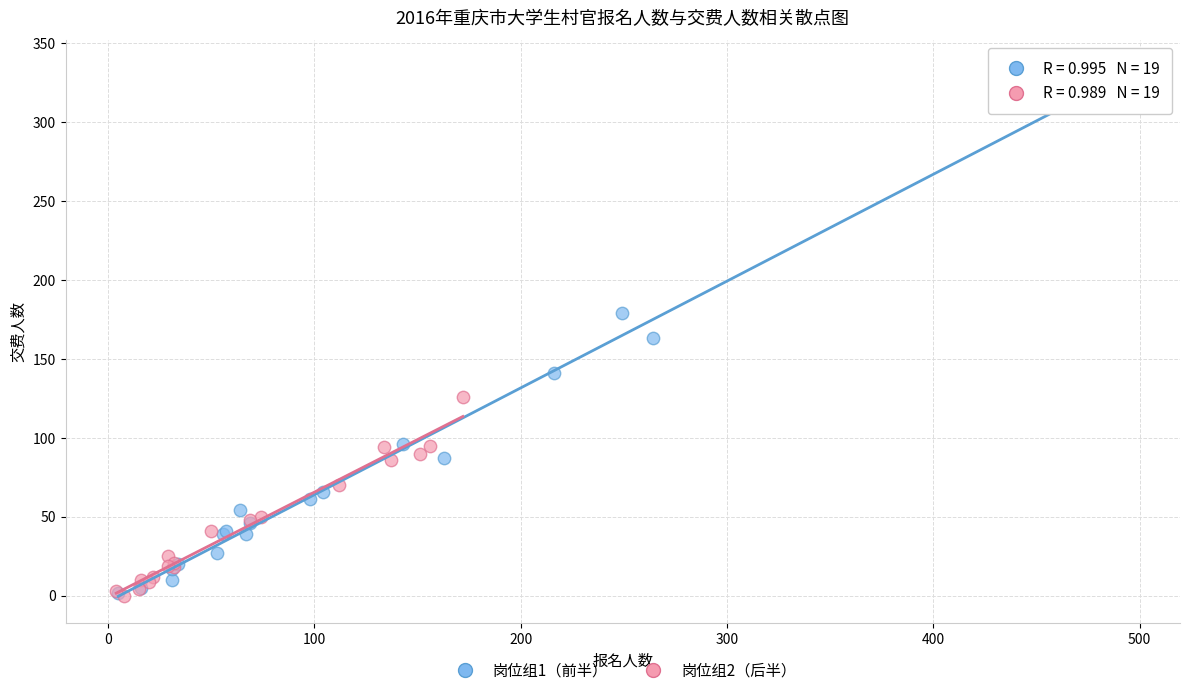

Which series has the largest Y range (max minus min)?

岗位组1（前半）